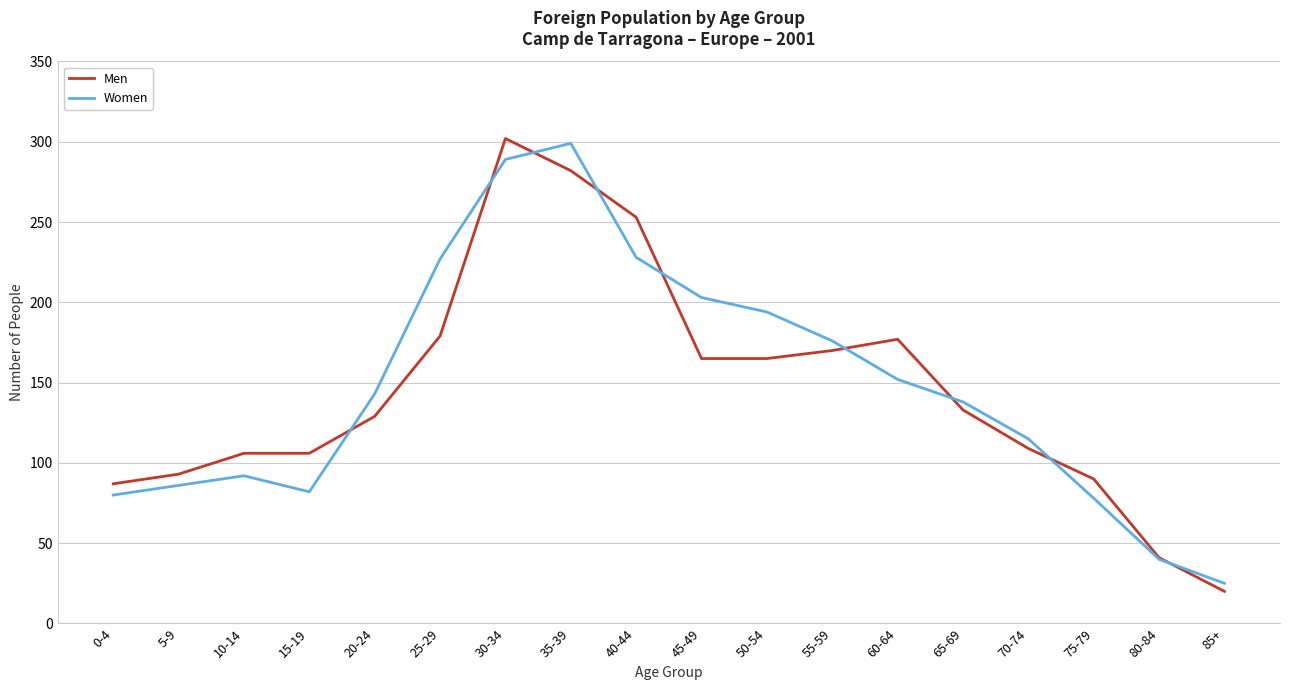

Which category has the highest value in the Men series?

30-34